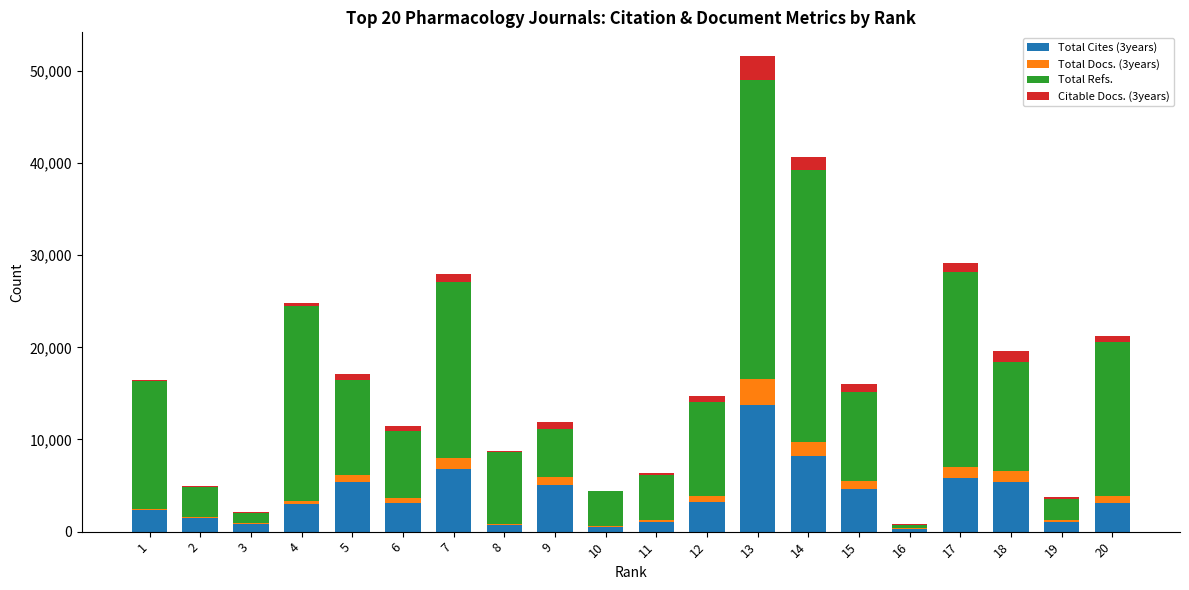

At which category is the sum across all series the highest?

13